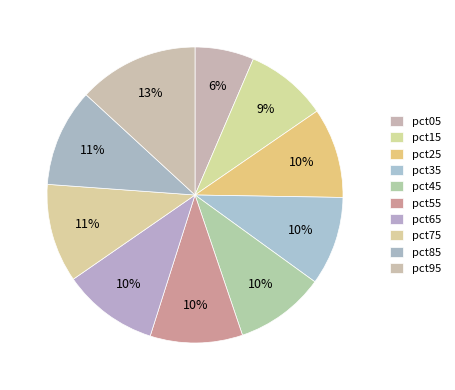

How many segments does this pie chart have?

10